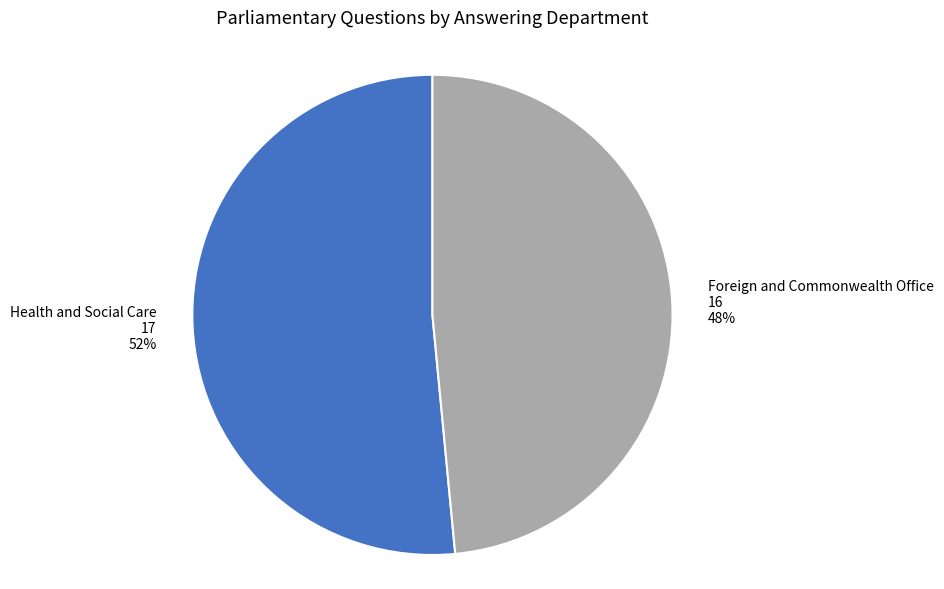

Rank the categories by value from lowest to highest.

Foreign and Commonwealth Office, Health and Social Care